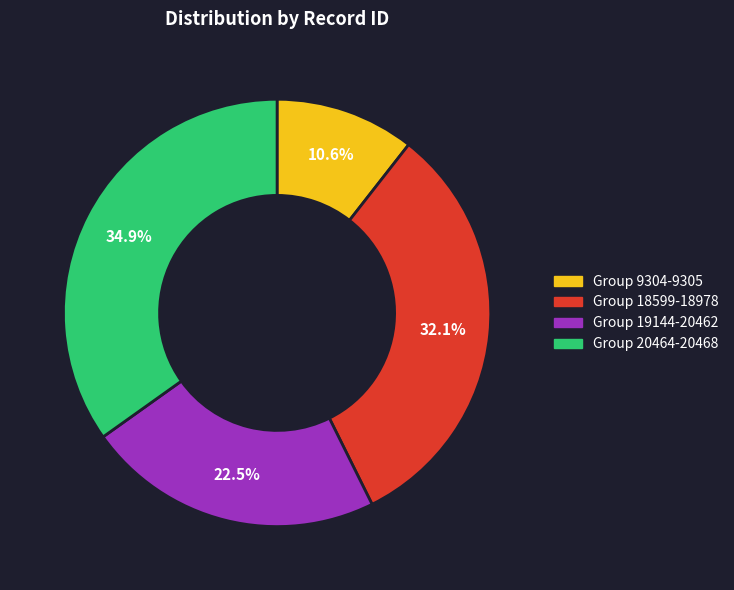

Is there any slice that represents more than half of the pie?

No